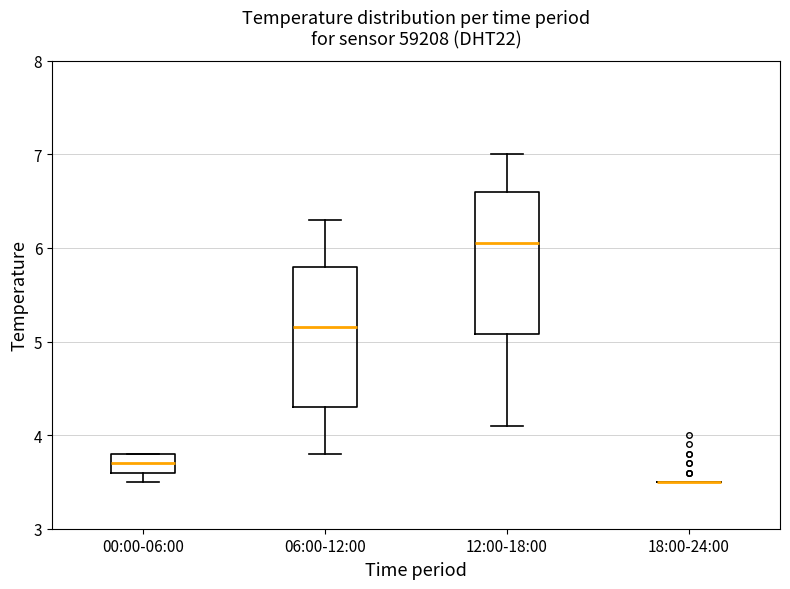

Reading left to right, read every box against the y-axis: the position of its median line, the range the box covers, and the ends of its whiskers. The values are not printed on the chart, so give them approximately, as read against the axis.

00:00-06:00: median 3.7, box 3.6 to 3.8, whiskers 3.5 to 3.8
06:00-12:00: median 5.2, box 4.3 to 5.8, whiskers 3.8 to 6.3
12:00-18:00: median 6.1, box 5.1 to 6.6, whiskers 4.1 to 7.0
18:00-24:00: box collapsed to a line at 3.5, whiskers 3.5 to 3.5